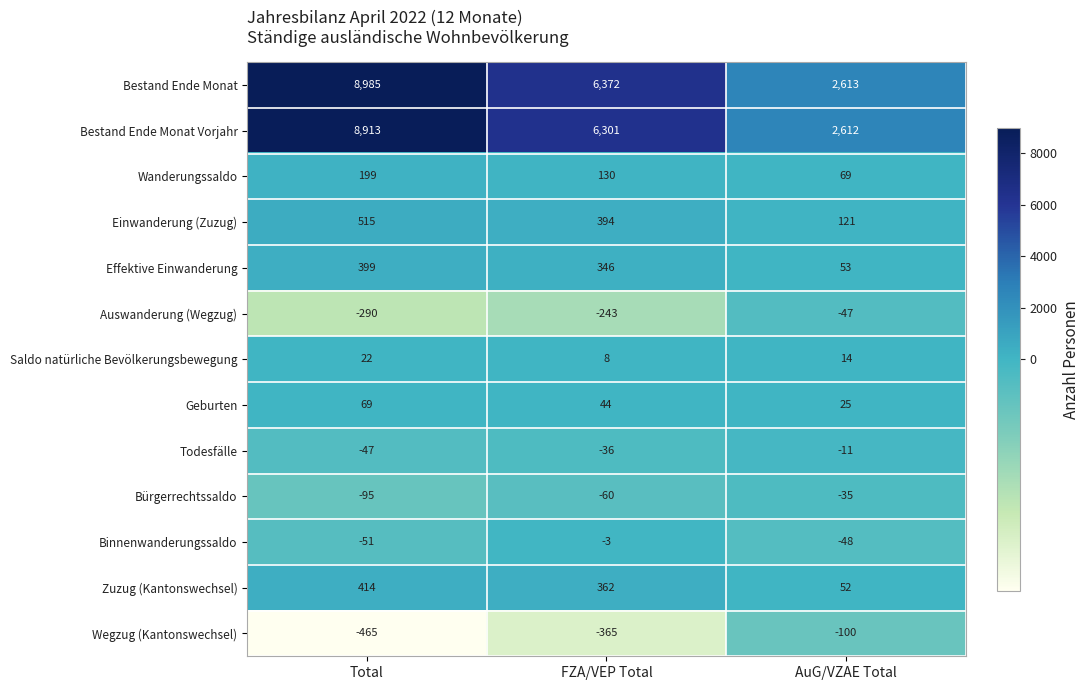

Which category has the highest value in the Geburten series?

Total